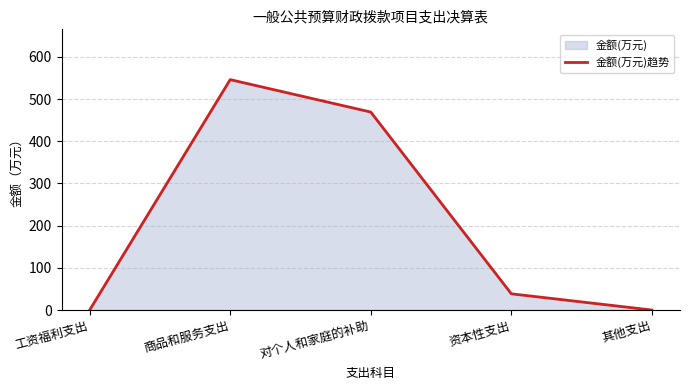

What is the difference between the values at 商品和服务支出 and 资本性支出?

507.7